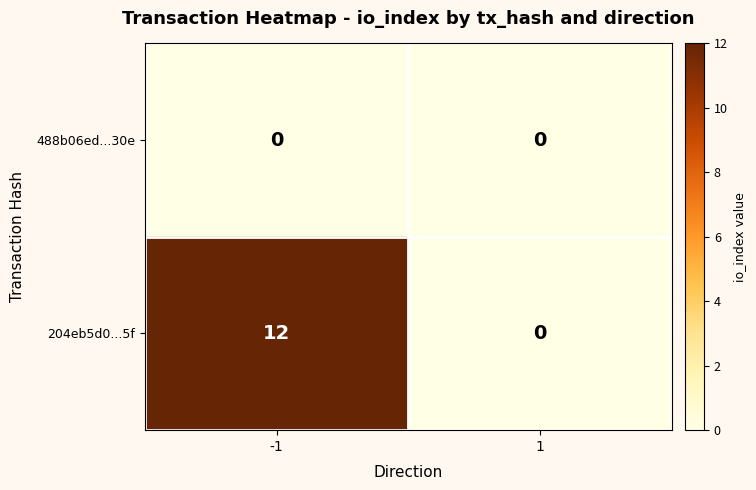

What is the sum of all 204eb5d0...5f values?

12